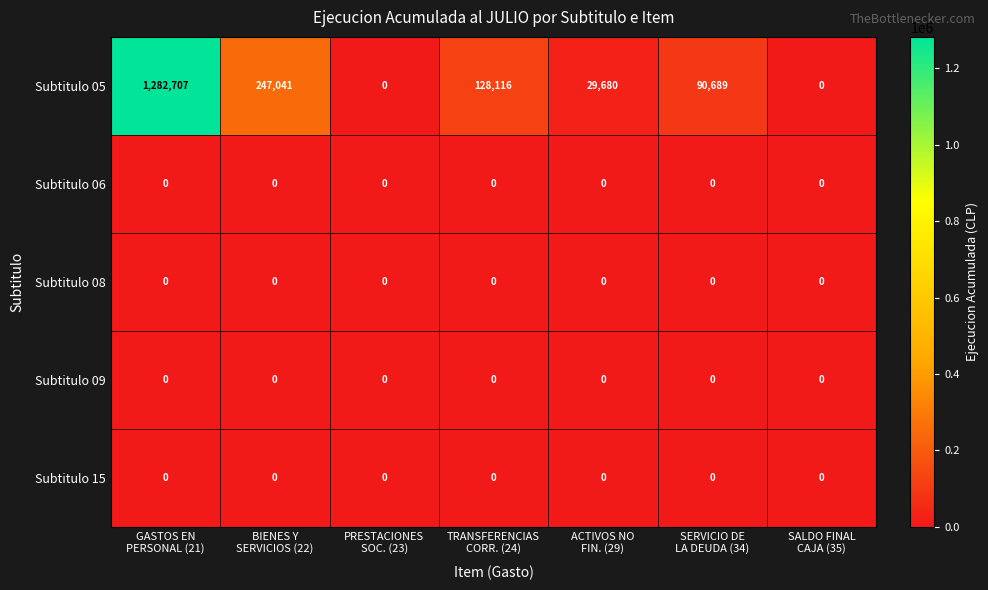

What is the spread (max minus min) of values at GASTOS EN
PERSONAL (21)?

1282707